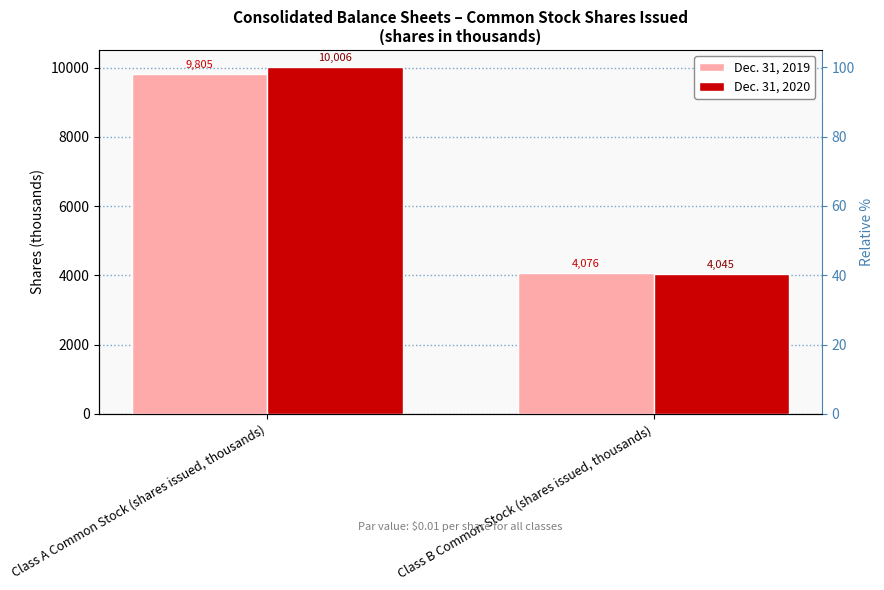

Reading left to right, list all the values displayed in this chart.

Dec. 31, 2019: 9805	4076
Dec. 31, 2020: 10006	4045